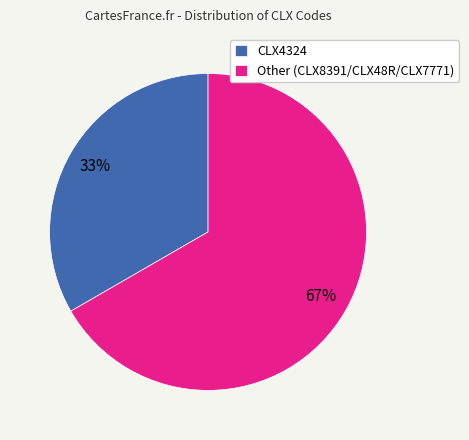

Is the sum of Other (CLX8391/CLX48R/CLX7771) and CLX4324 greater than half?

Yes